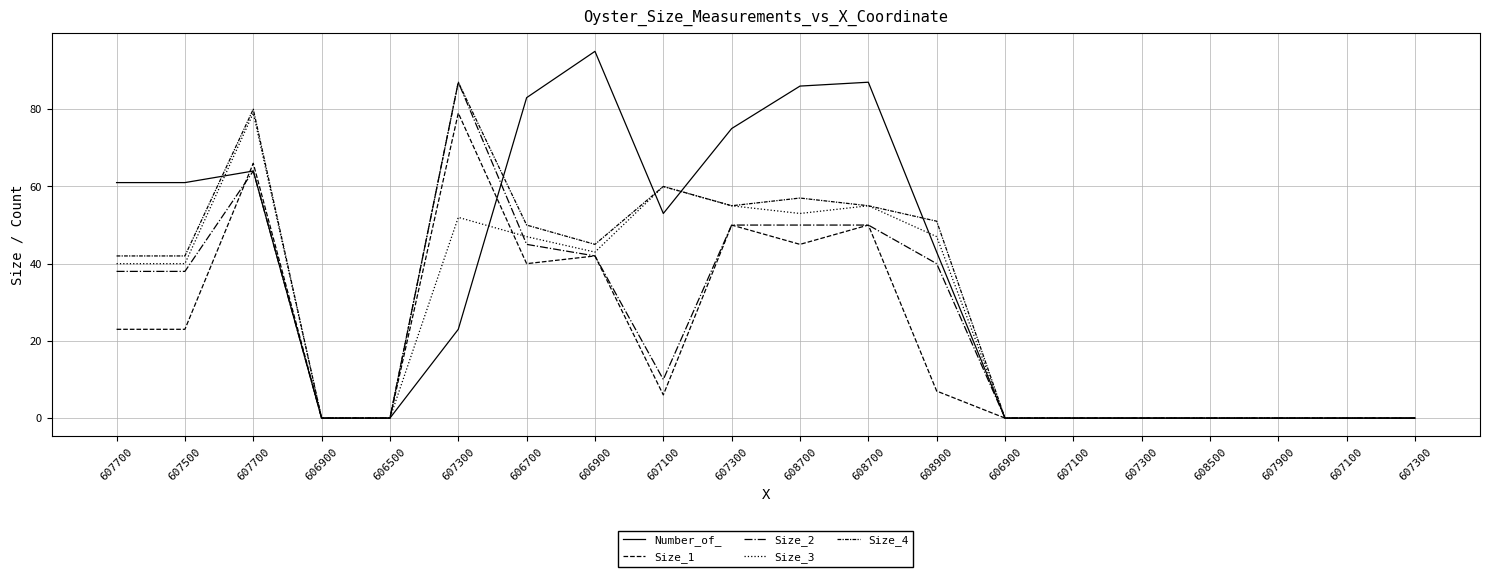

At how many categories does at least one series exceed 37?

11